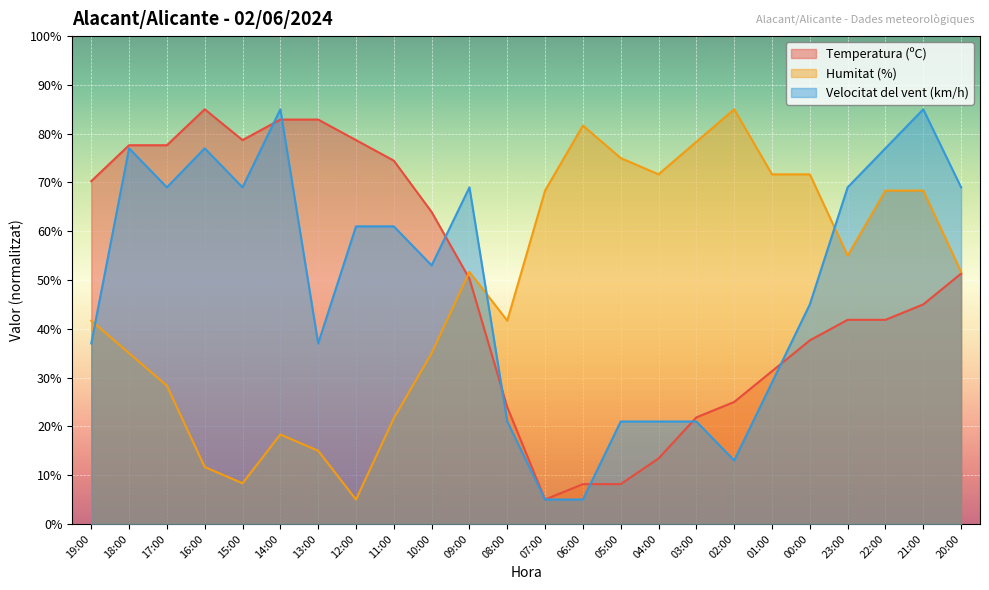

True or false: Humitat (%) and Temperatura (ºC) intersect in this chart.

True